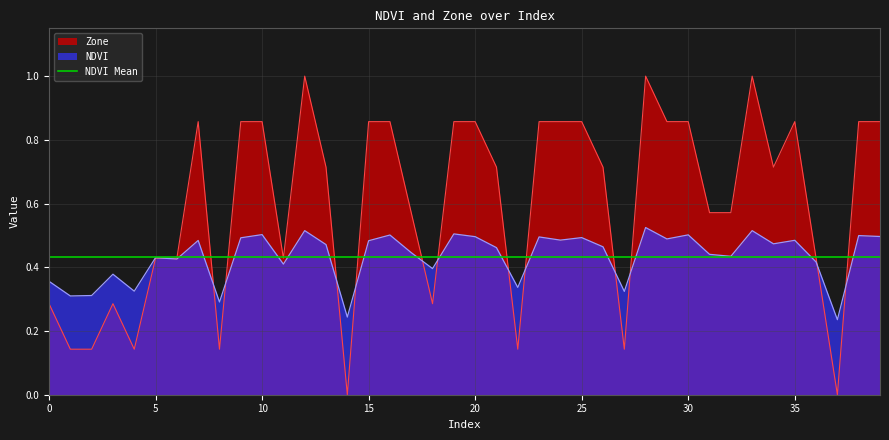

What is the value of the NDVI point at the 9th from the left?

0.3